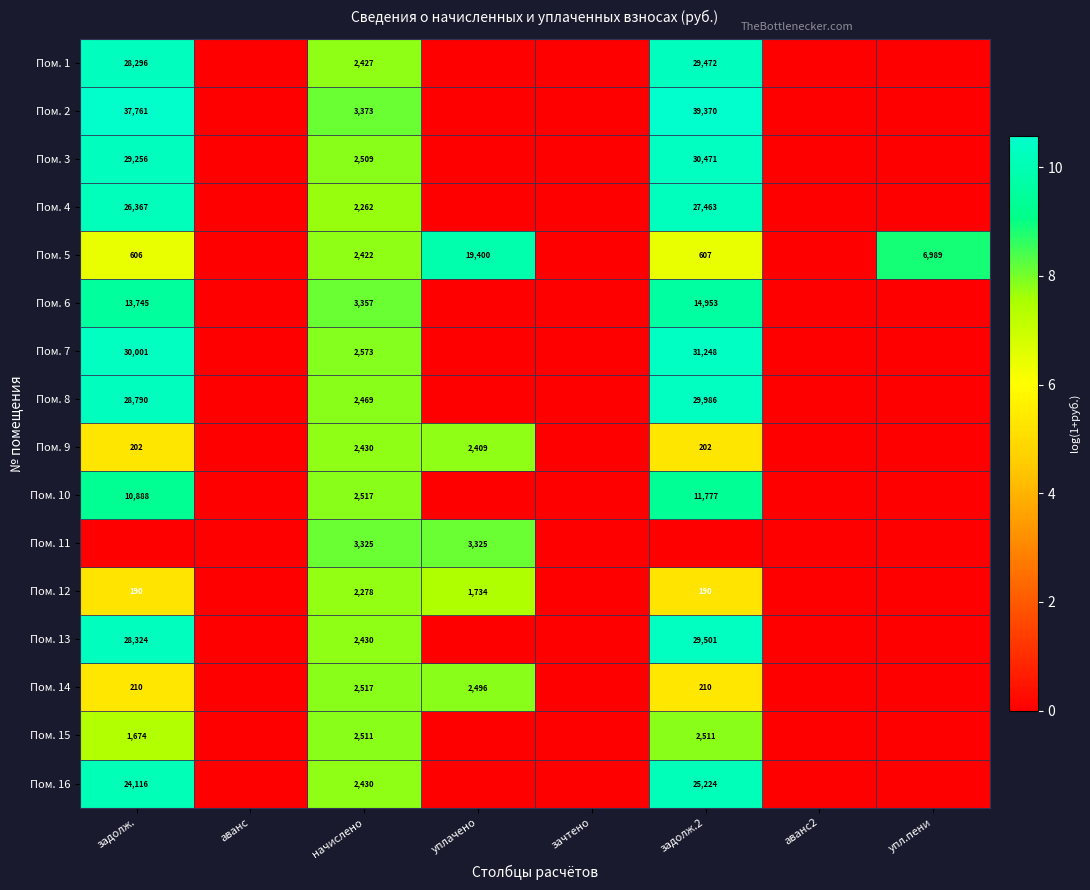

How many distinct data groups are displayed?

16